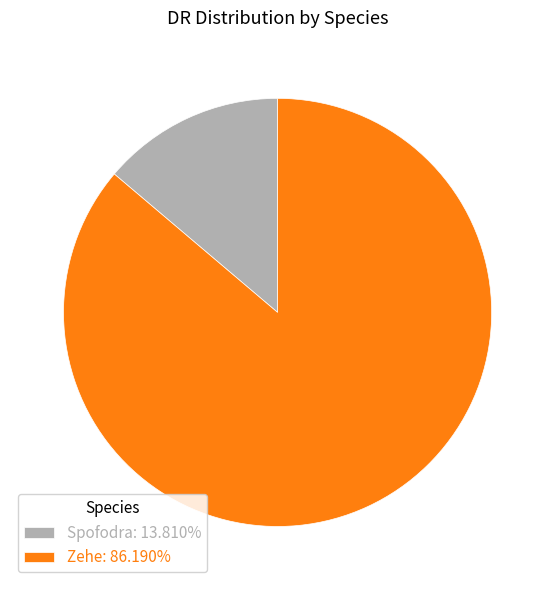

Approximately how many times larger is the value at Zehe: 86.190% compared to Spofodra: 13.810%?

6.2